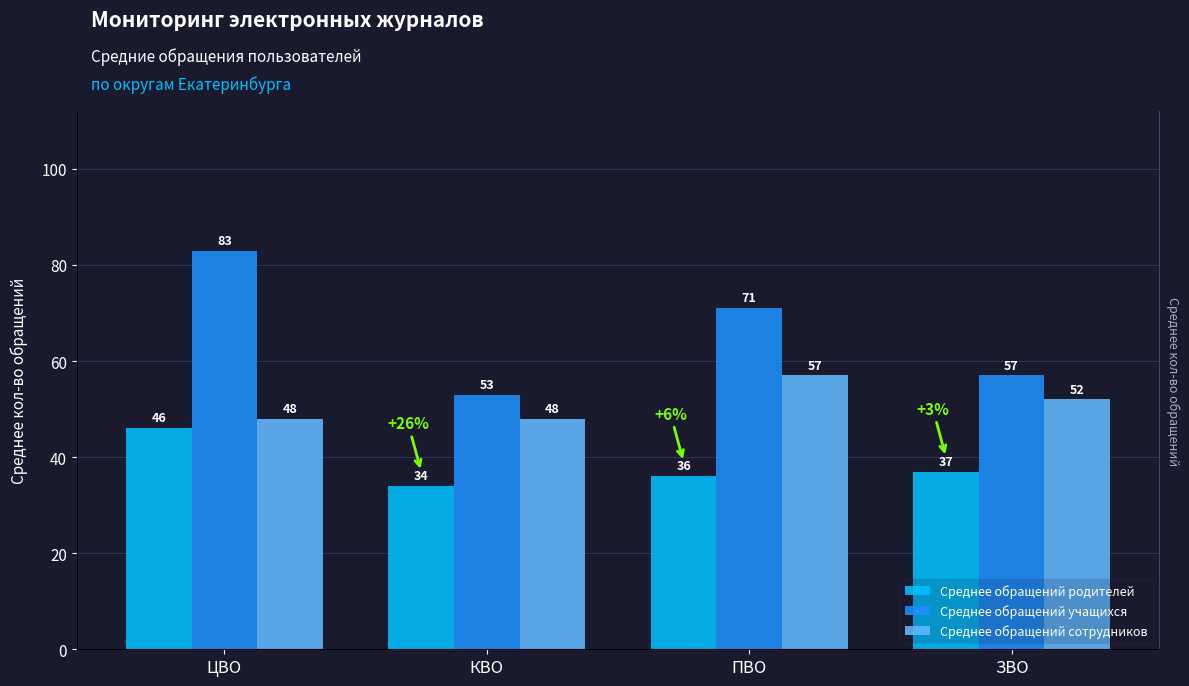

Is it true that Среднее обращений родителей equals 19 at КВО?

False